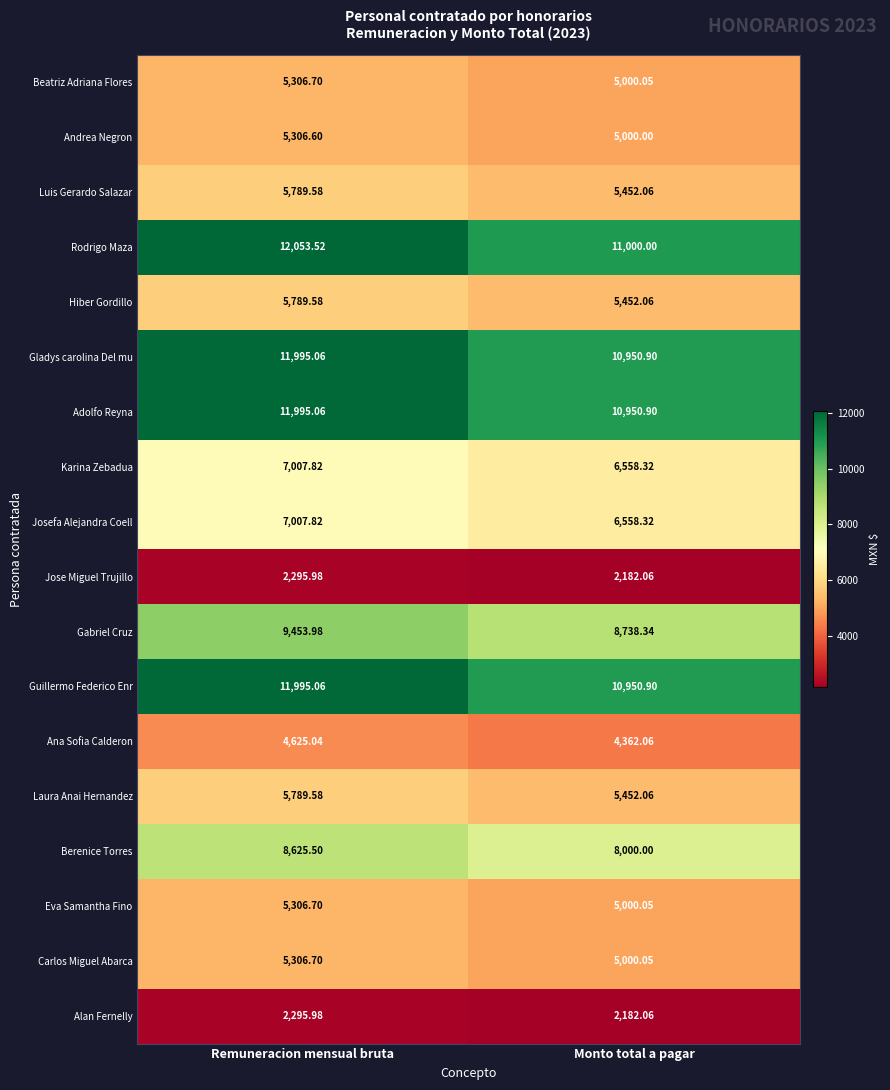

Rank the categories by Karina Zebadua value from highest to lowest.

Remuneracion mensual bruta, Monto total a pagar